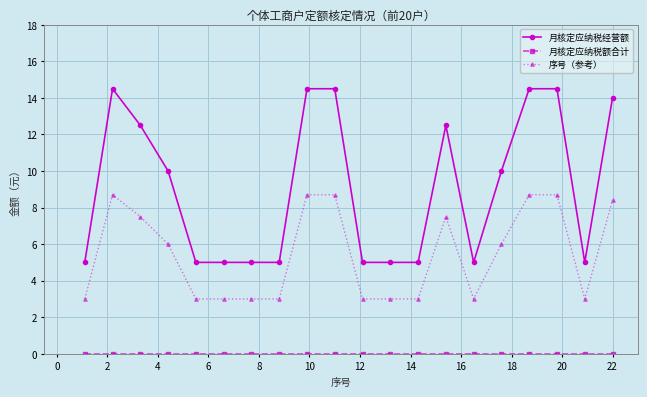

Which series has the largest range (max minus min)?

月核定应纳税经营额